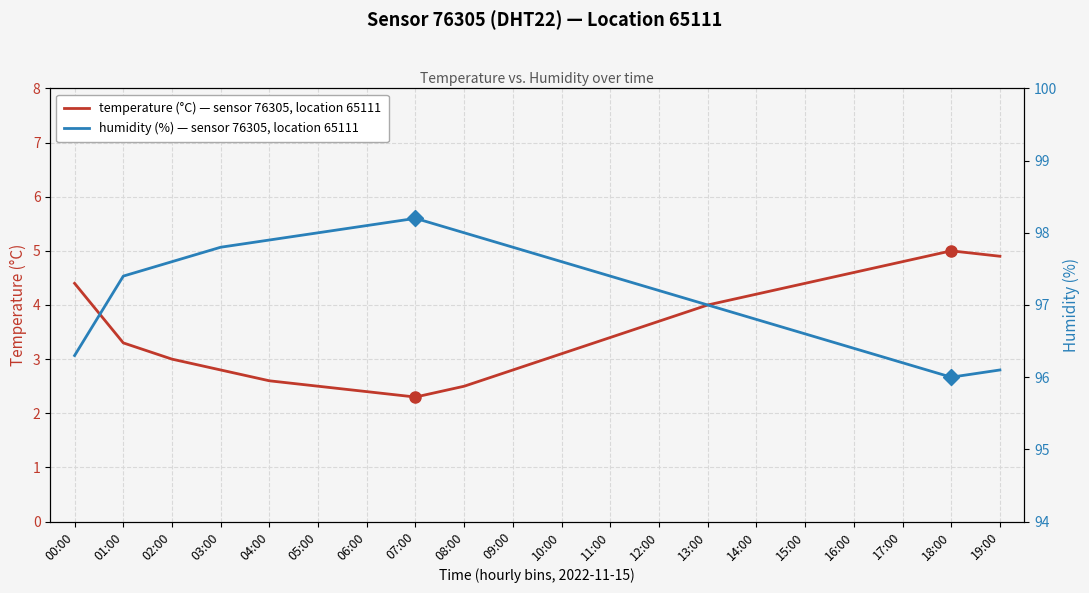

What is the spread (max minus min) of values at 00:00?

91.9